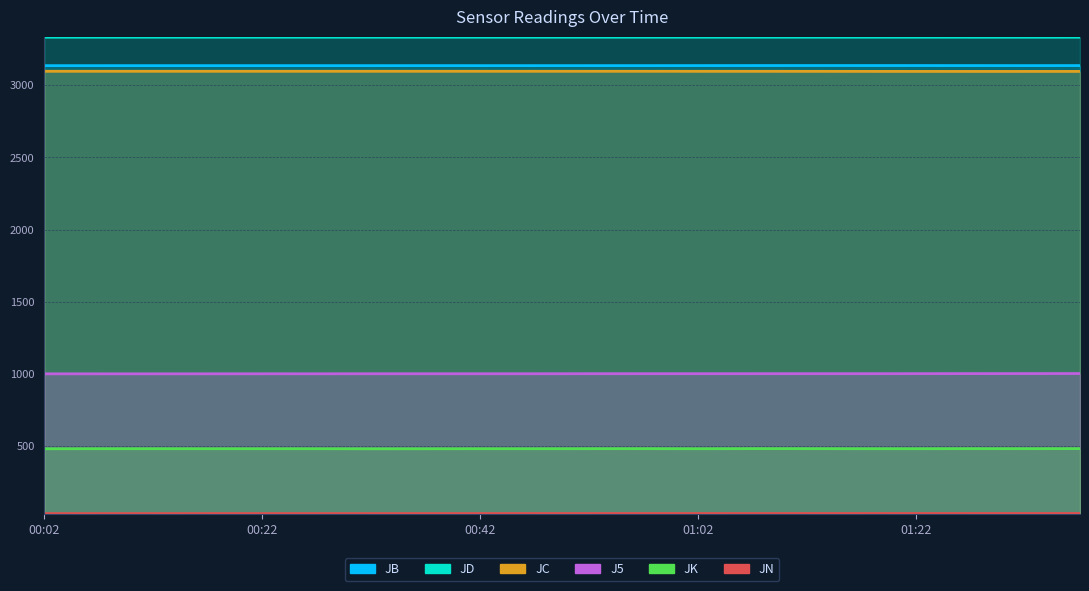

List the series in order of their peak value, highest first.

JD, JB, JC, J5, JK, JN